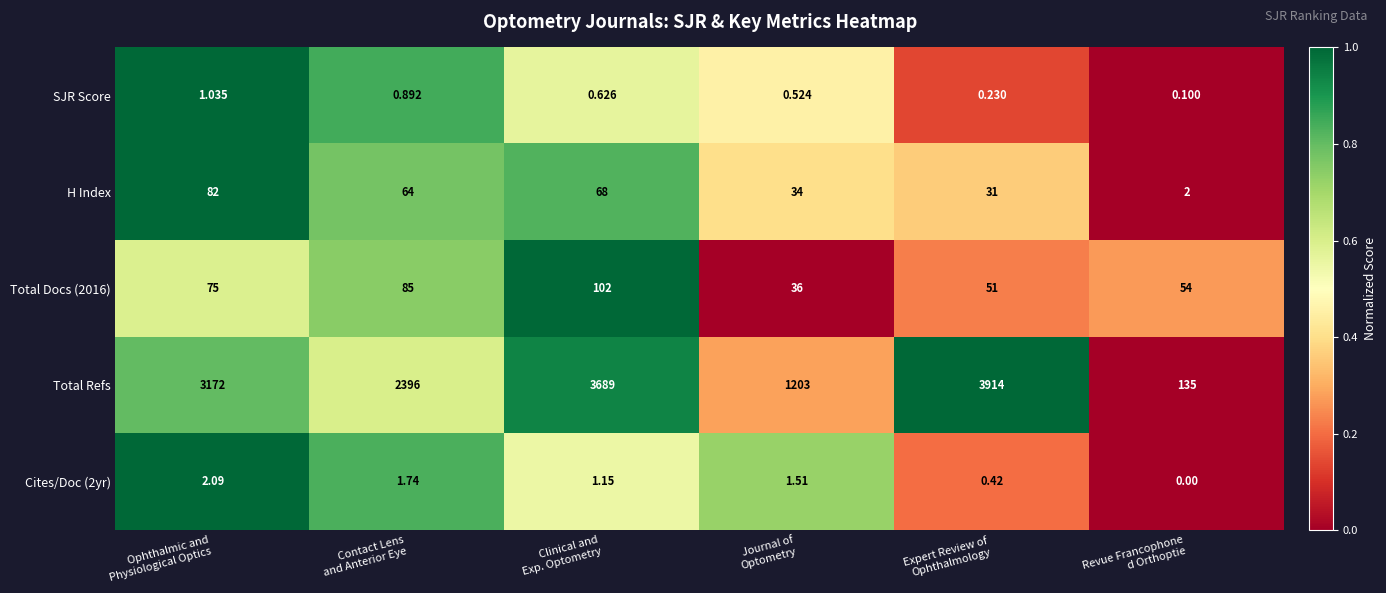

Which series has the largest range (max minus min)?

Total Refs